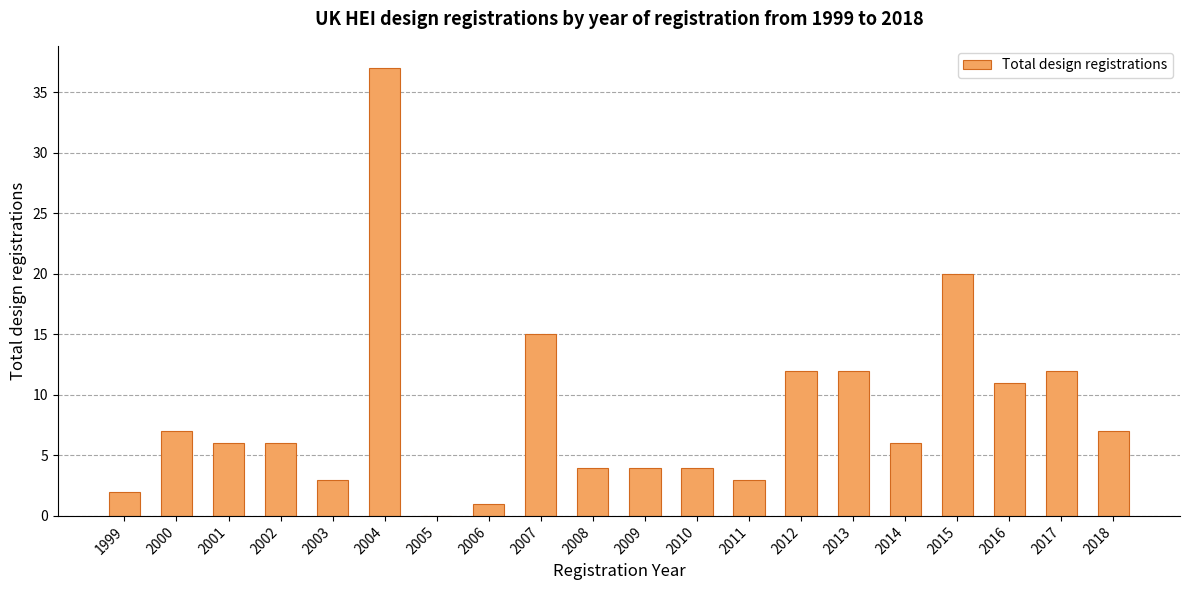

Count the number of data series in this chart.

1